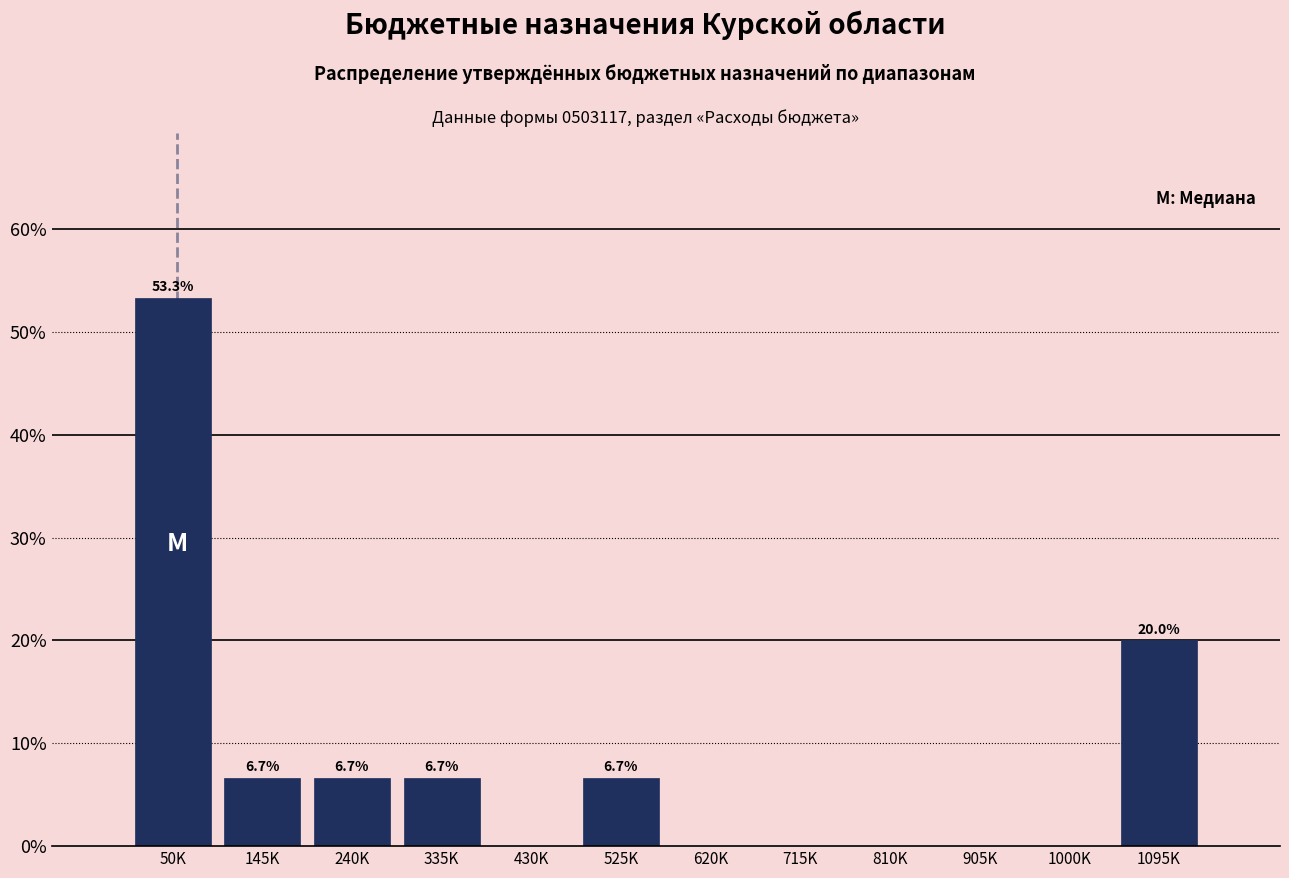

Reading left to right, extract all data points from this chart.

50K=53.3	145K=6.7	240K=6.7	335K=6.7	430K=0.0	525K=6.7	620K=0.0	715K=0.0	810K=0.0	905K=0.0	1000K=0.0	1095K=20.0